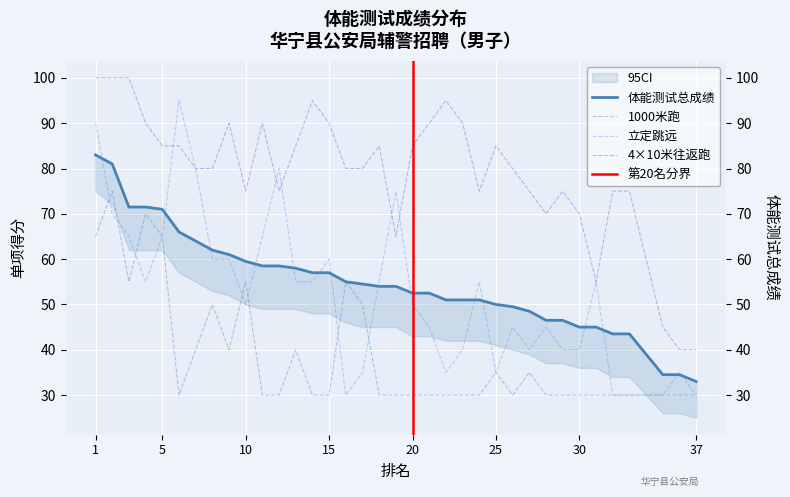

Is it true that 体能测试总成绩 equals 79.0 at 30?

False